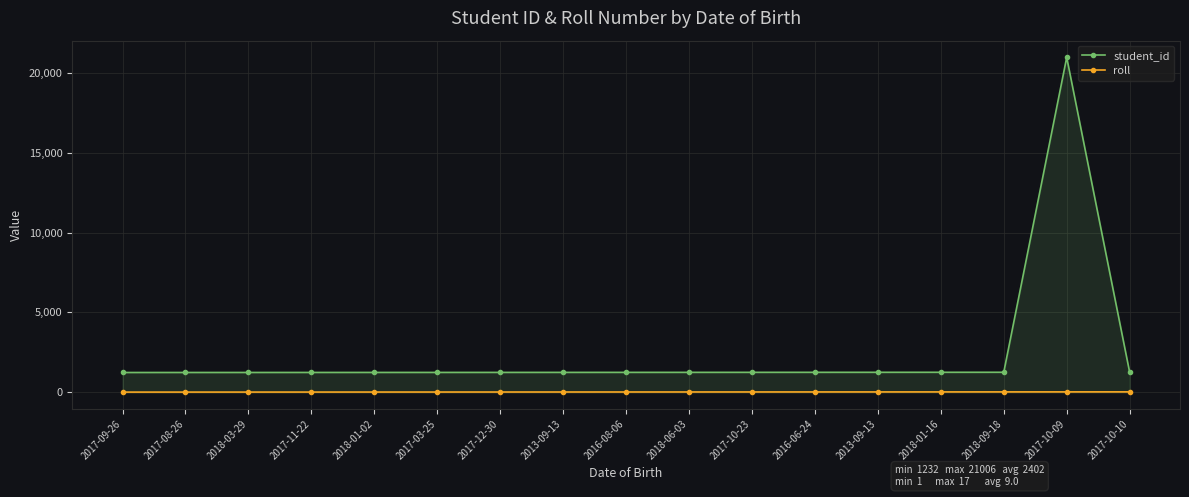

How many data points in student_id are less than 1240?

8